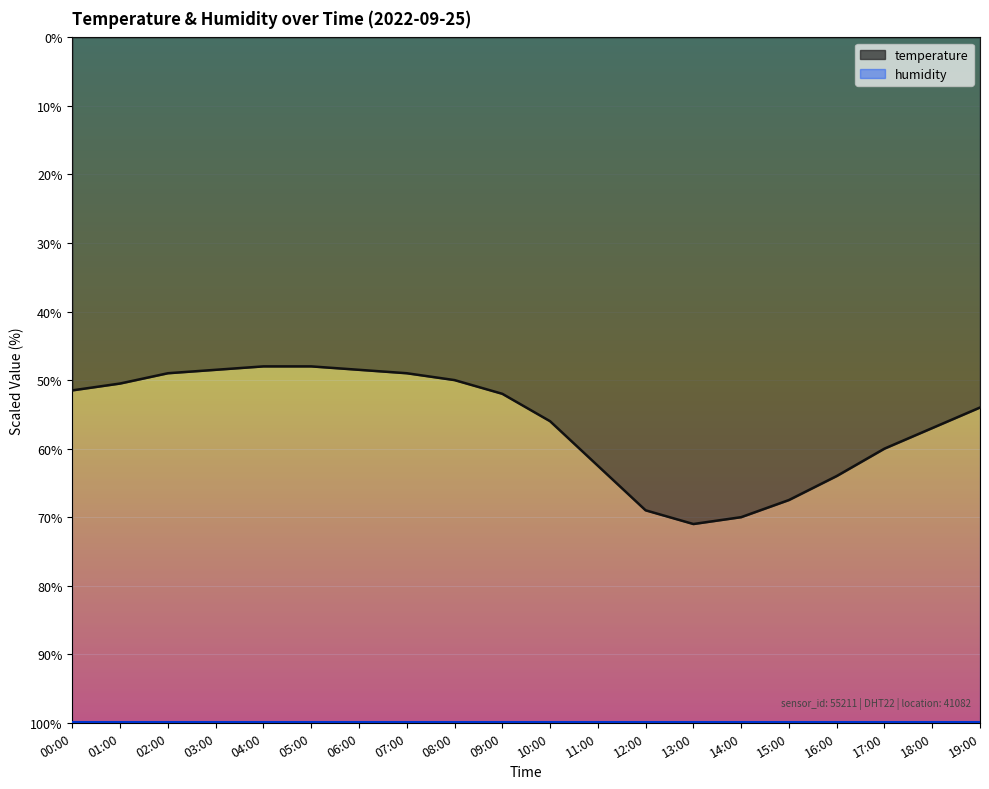

Reading left to right, list all the values displayed in this chart.

00:00=51.5	01:00=50.5	02:00=49.0	03:00=48.5	04:00=48.0	05:00=48.0	06:00=48.5	07:00=49.0	08:00=50.0	09:00=52.0	10:00=56.0	11:00=62.5	12:00=69.0	13:00=71.0	14:00=70.0	15:00=67.5	16:00=64.0	17:00=60.0	18:00=57.0	19:00=54.0